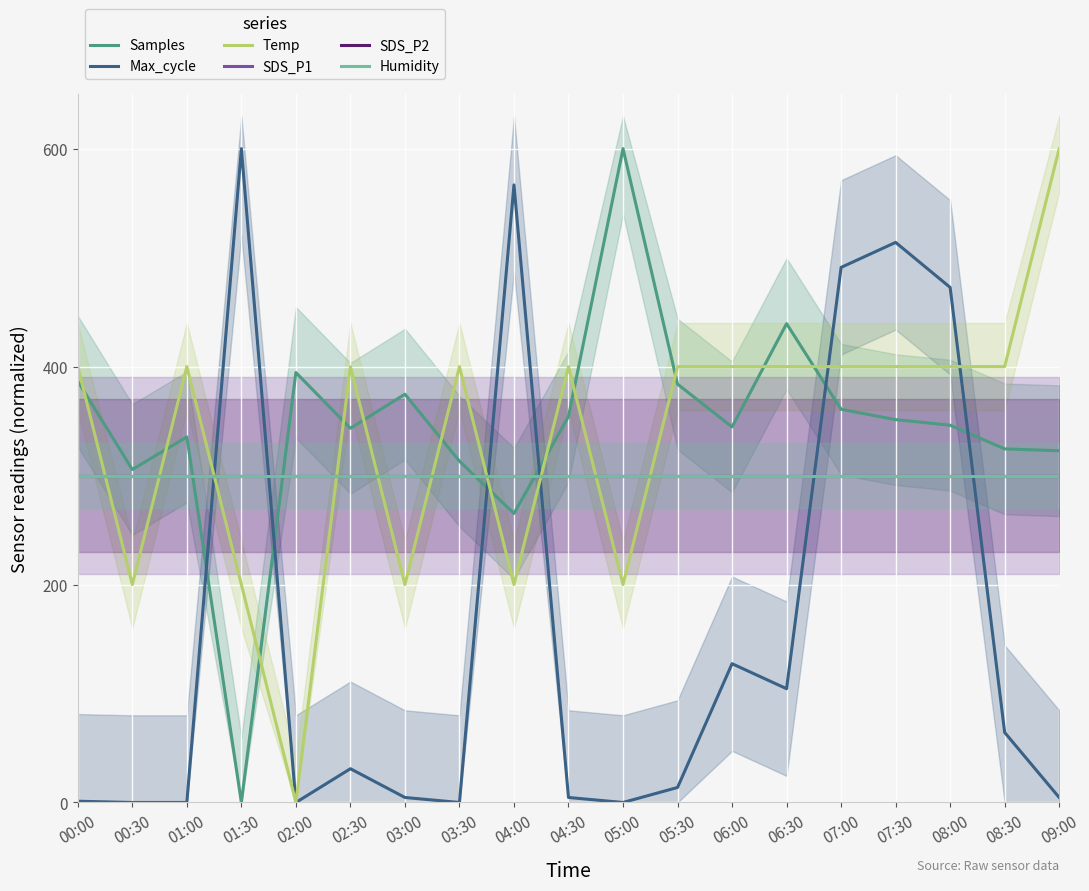

What is the value of the Max_cycle point at the 4th from the left?

600.0